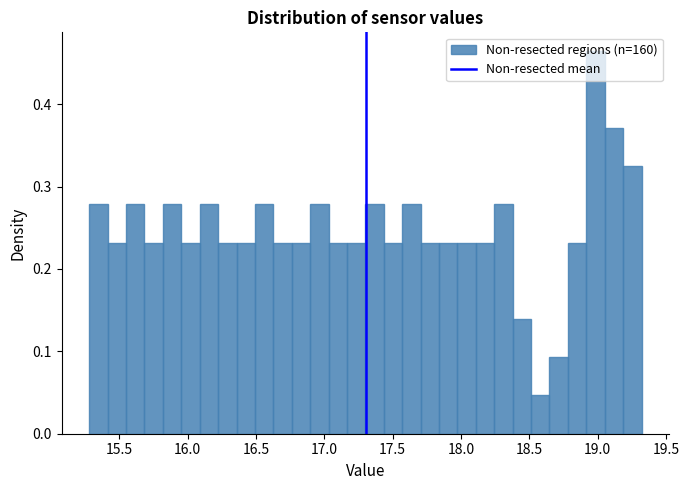

Read against the x-axis, roughly where is the centre of the tallest bar?

19.00